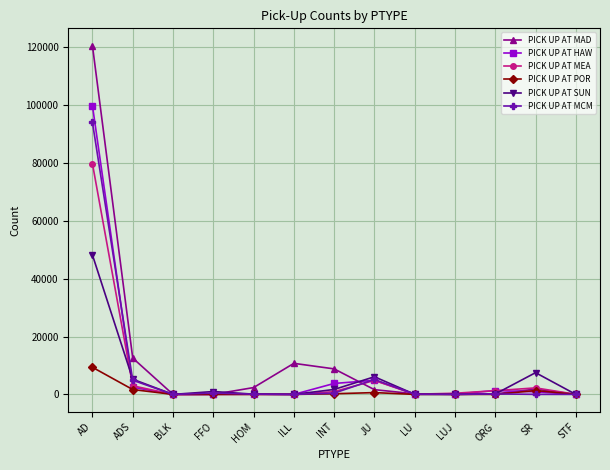

True or false: PICK UP AT SUN has more than 0 points higher than both neighbors.

True